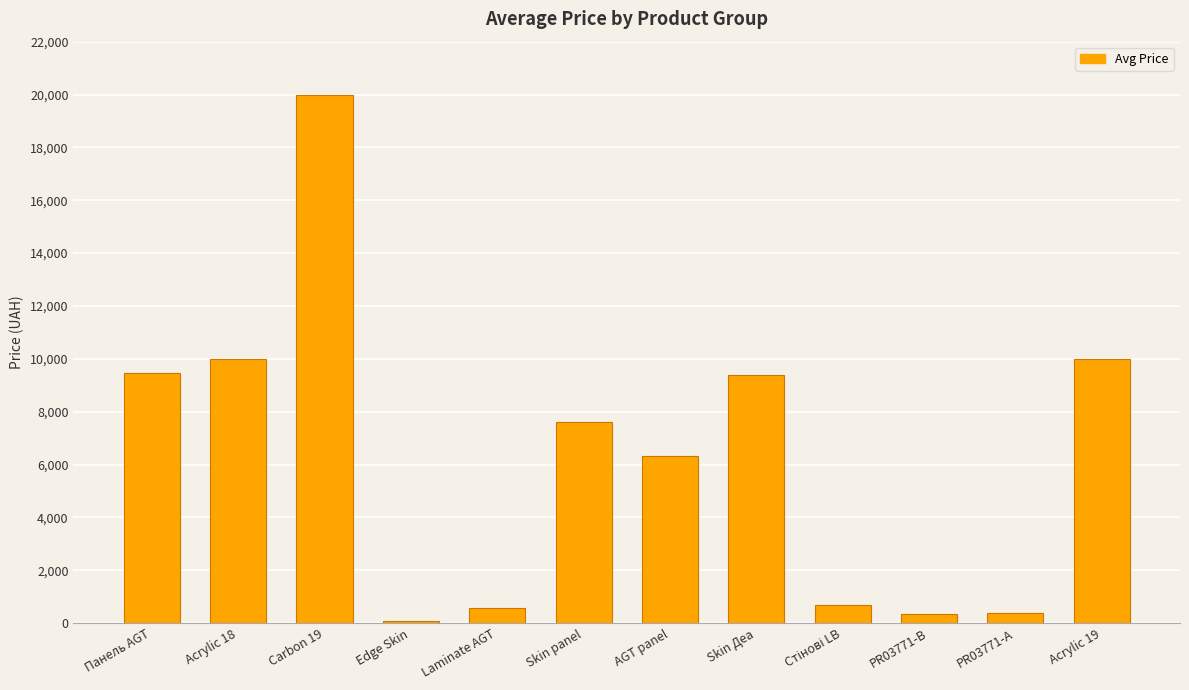

How many bars are there in total?

12